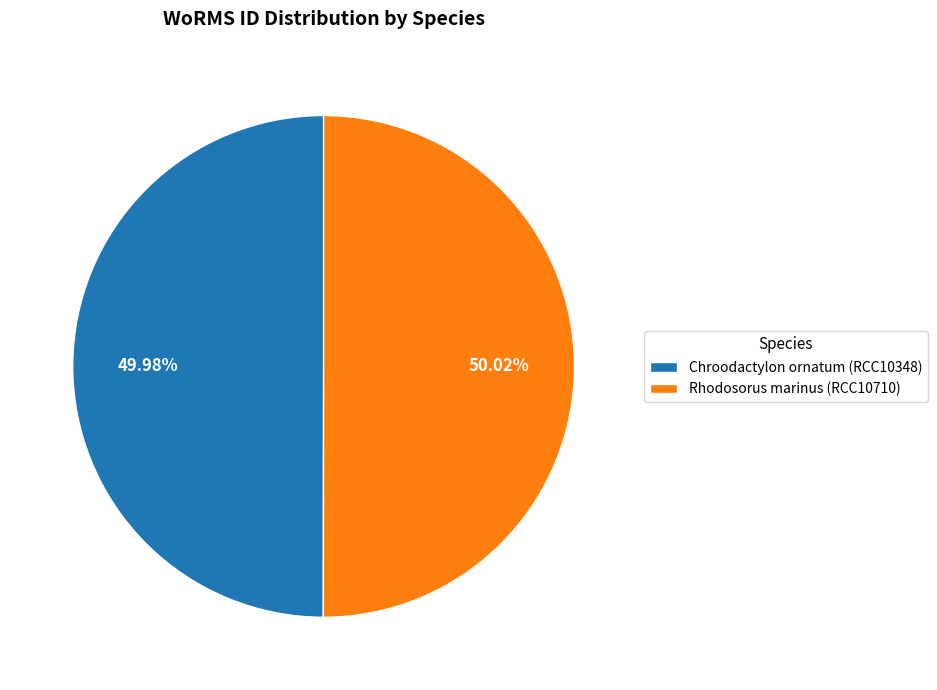

Approximately how many times larger is the value at Rhodosorus marinus (RCC10710) compared to Chroodactylon ornatum (RCC10348)?

1.0